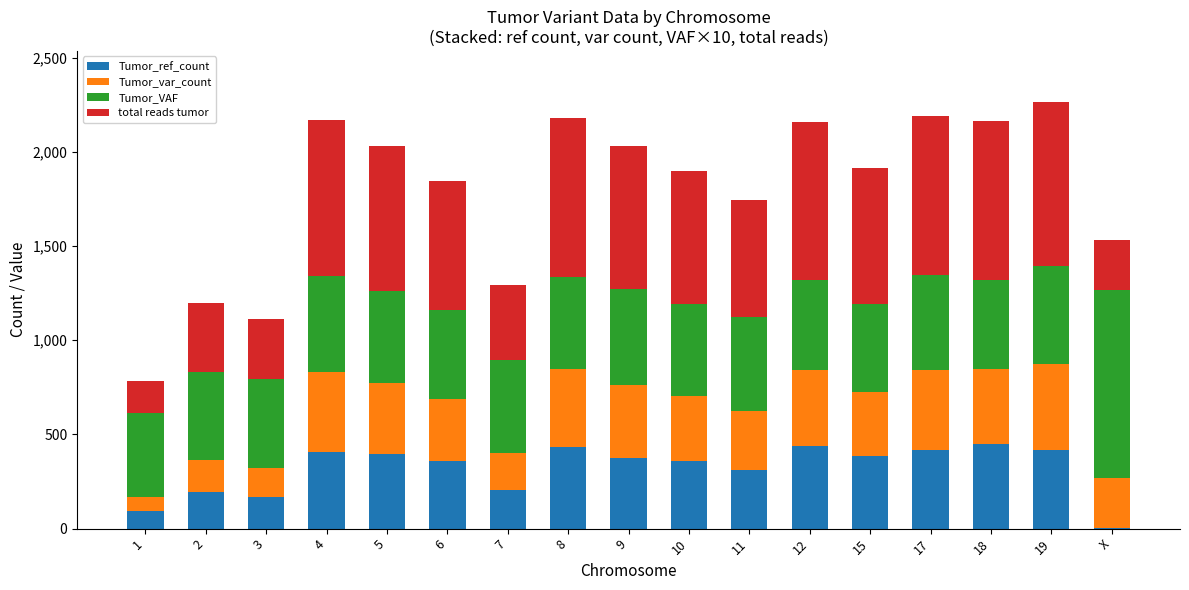

What is the highest value of the Tumor_ref_count series?

447.0